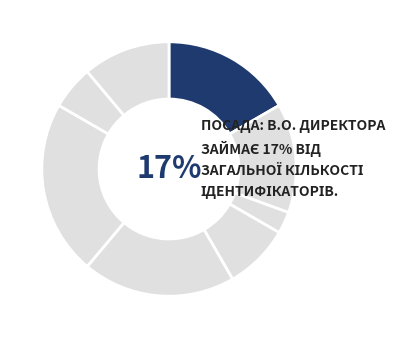

The Ректор slice represents 22% of the pie. True or false?

False